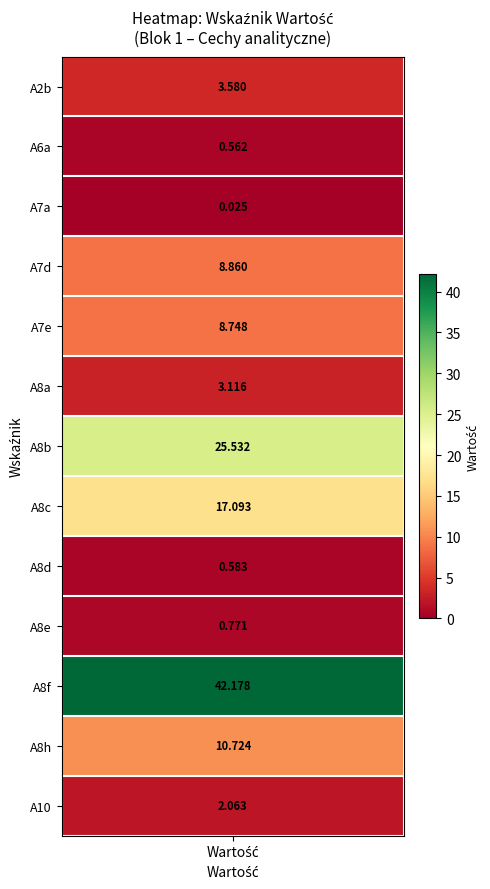

Reading left to right, transcribe all the data shown in this chart.

values=3.6	1=0.6	2=0.0	3=8.9	4=8.7	5=3.1	6=25.5	7=17.1	8=0.6	9=0.8	10=42.2	11=10.7	12=2.1